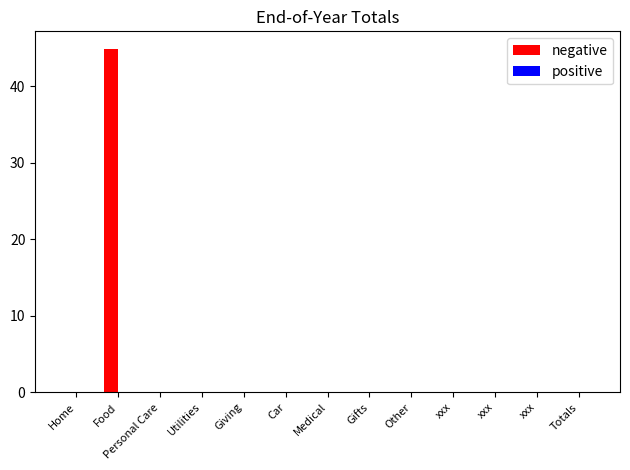

Are the bars horizontal?

No